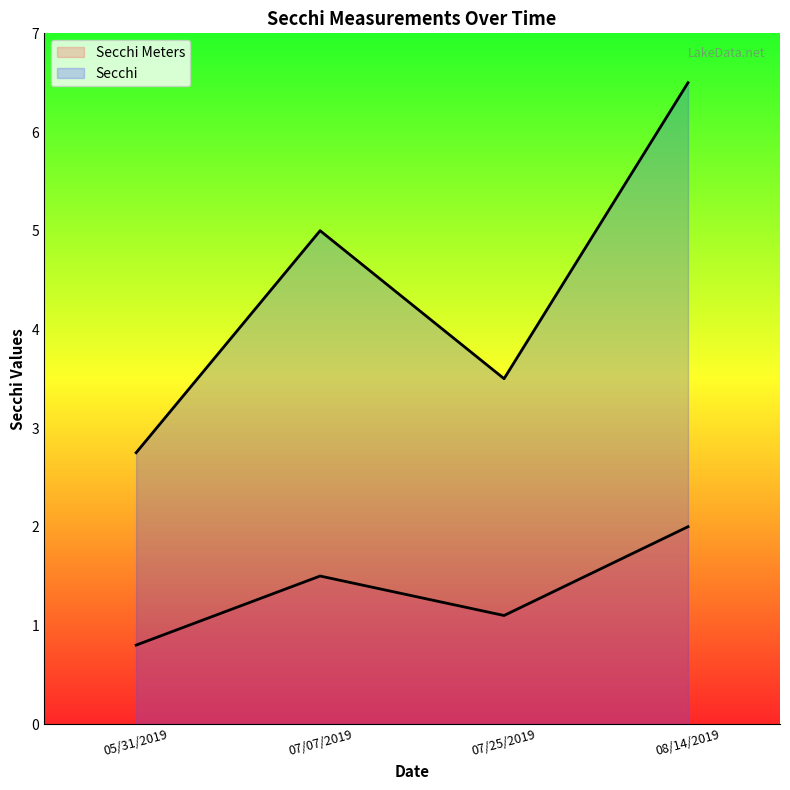

Rank the series by their average value, from lowest to highest.

Secchi Meters, Secchi